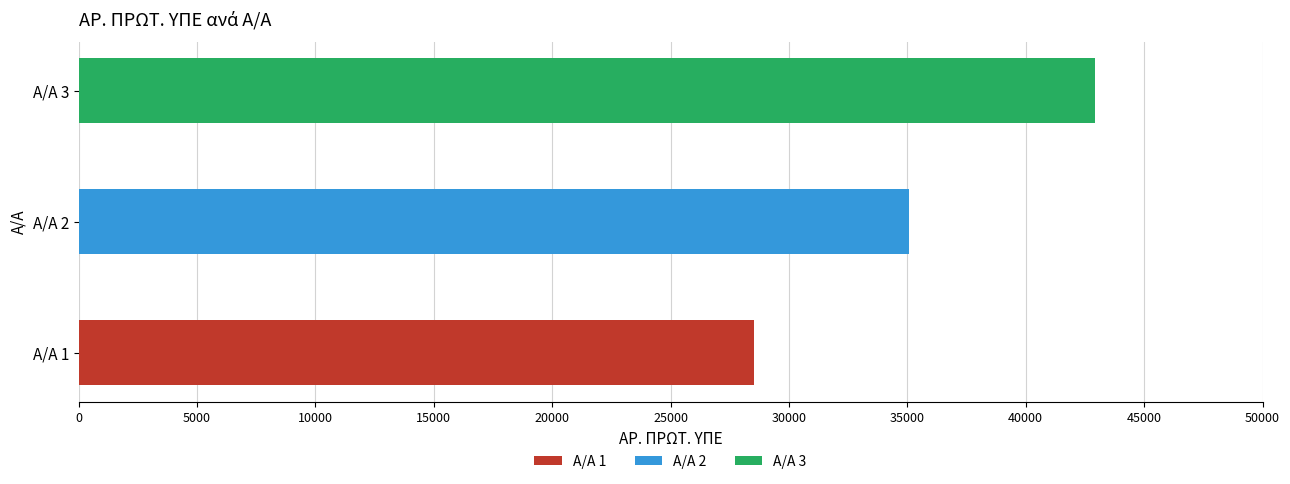

What is the greatest value displayed?

42913